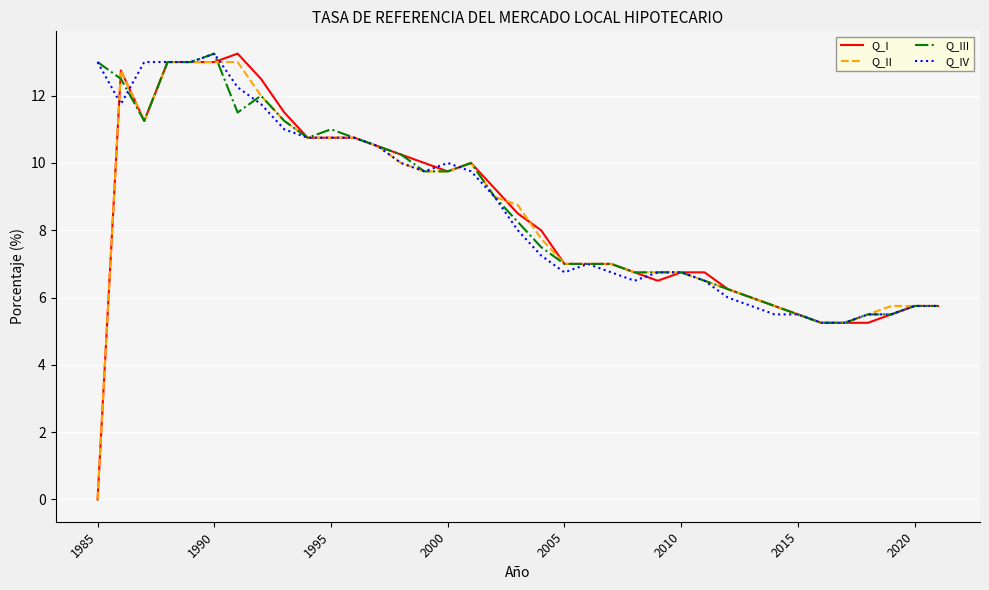

What is the difference between the maximum and minimum values in the Q_II series?

13.0